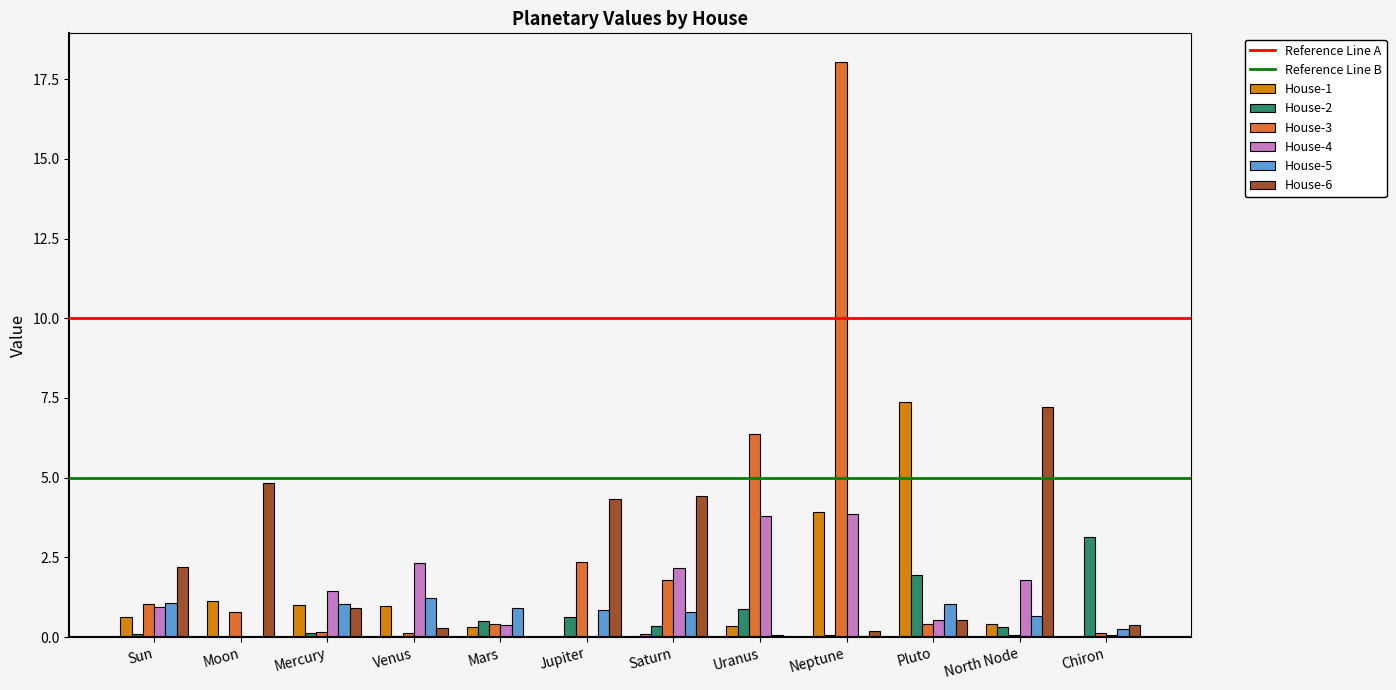

What is the sum of all House-2 values?

8.1